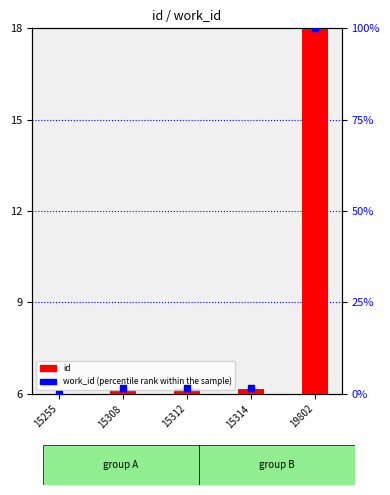

Which series has the largest total across all categories?

work_id